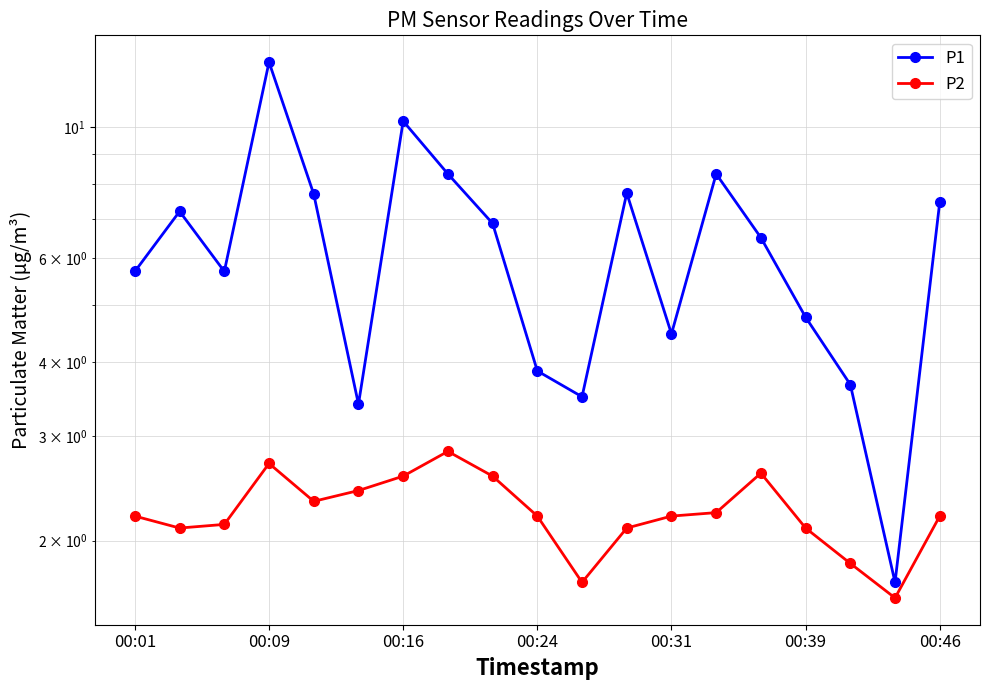

In P1, how many points are lower than both neighbors (excluding endpoints)?

5